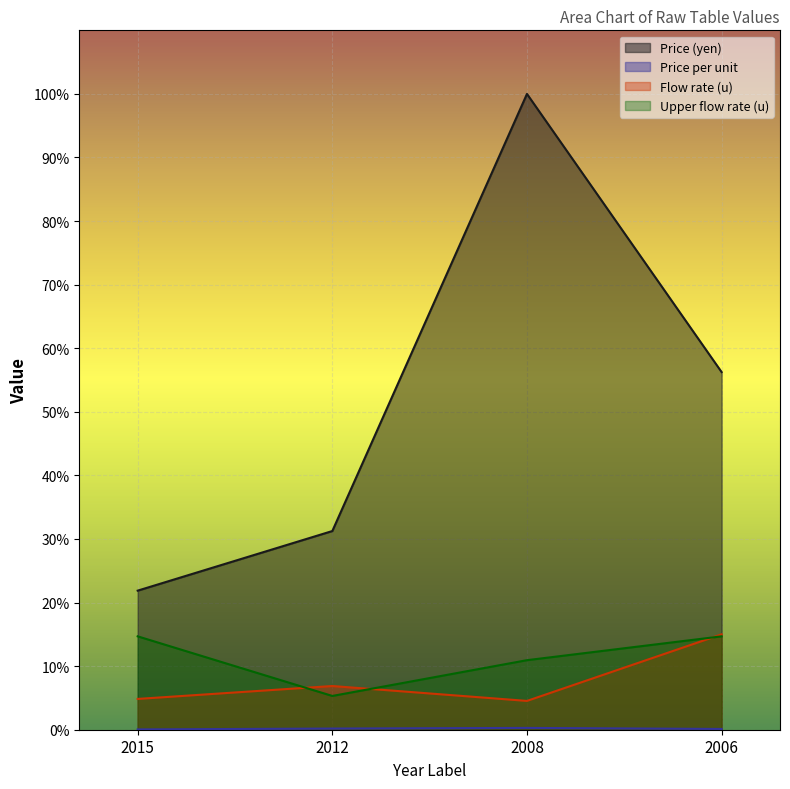

List the series in order of their peak value, highest first.

Price (yen), Flow rate (u), Upper flow rate (u), Price per unit